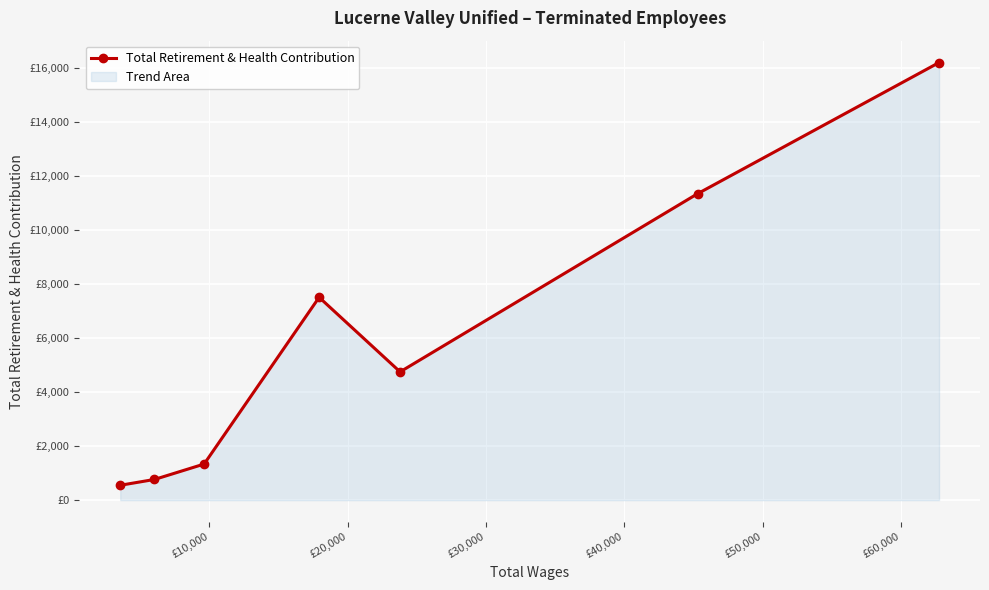

What is the value of the 5th point from the left?

4752